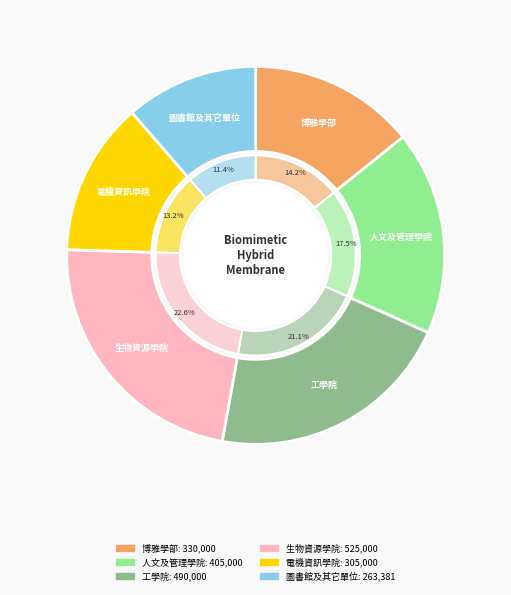

How much of the chart is everything except 博雅學部?

85.8%